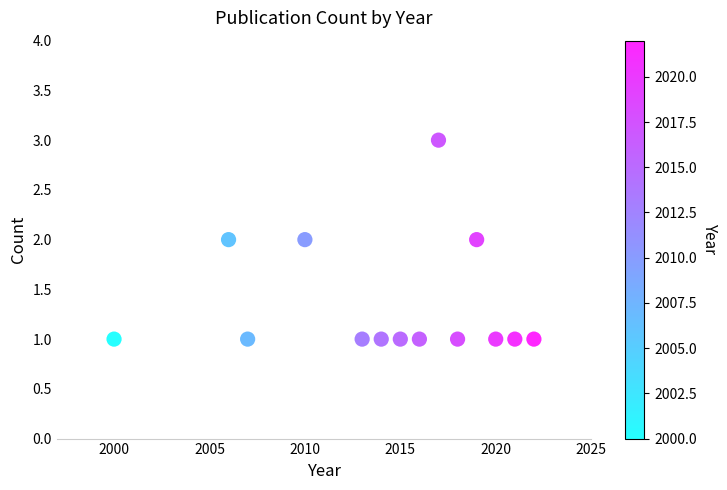

What is the range of X values (max minus min)?

22